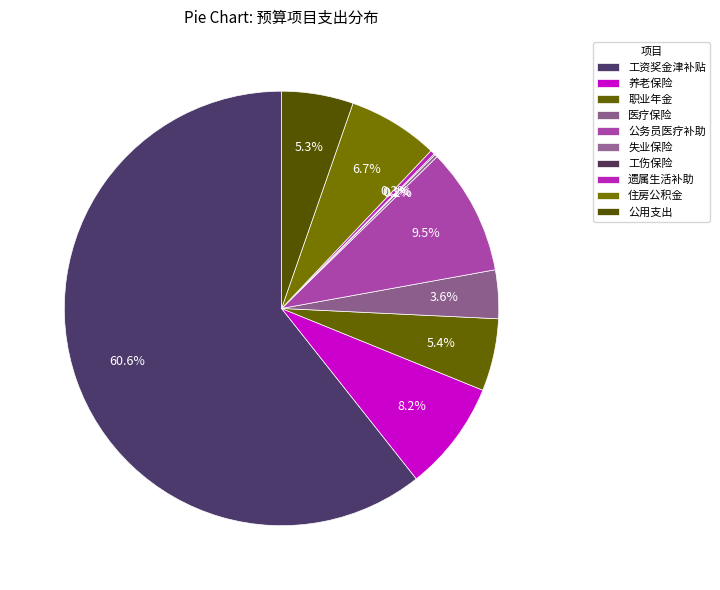

To the nearest percent, what percentage of the pie is 公用支出?

5%